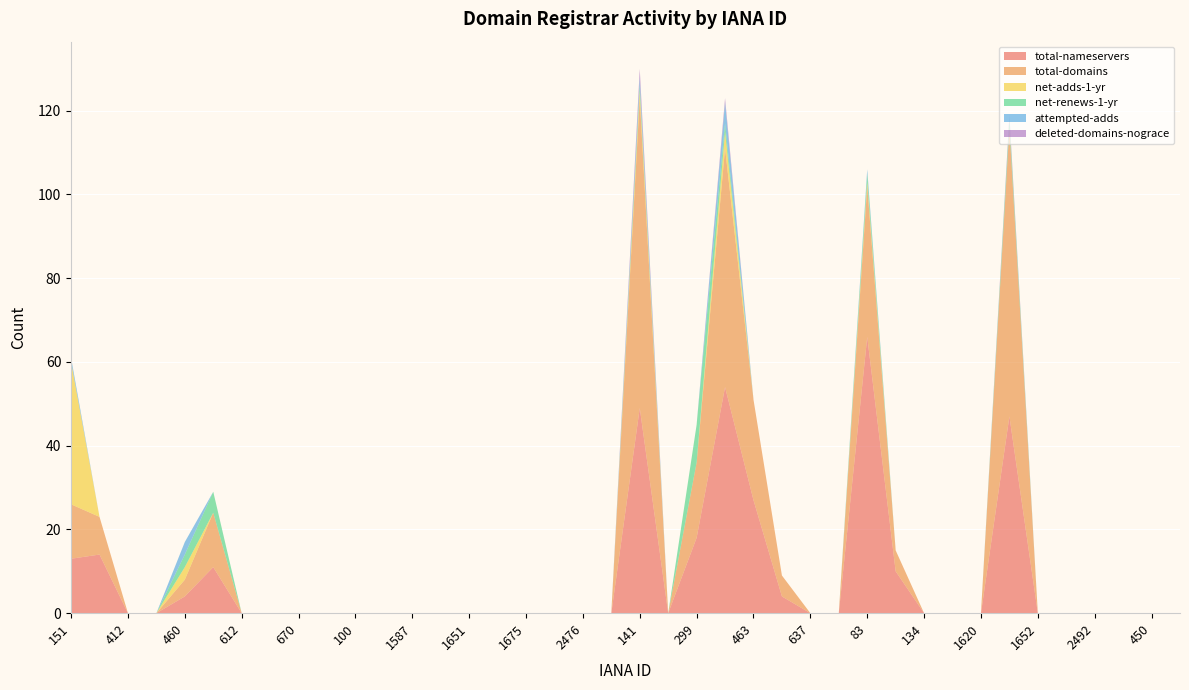

Reading right to left, extract all data points from this chart.

total-nameservers: 471=0	450=0	2496=0	2492=0	1716=0	1652=0	1659=47	1620=0	1599=0	134=0	106=10	83=66	675=0	637=0	617=4	463=27	433=54	299=18	168=0	141=49	2484=0	2476=0	1720=0	1675=0	1655=0	1651=0	1619=0	1587=0	120=0	100=0	82=0	670=0	628=0	612=0	470=11	460=4	447=0	412=0	292=14	151=13
total-domains: 471=0	450=0	2496=0	2492=0	1716=0	1652=0	1659=69	1620=0	1599=0	134=0	106=5	83=36	675=0	637=0	617=5	463=24	433=57	299=18	168=0	141=74	2484=0	2476=0	1720=0	1675=0	1655=0	1651=0	1619=0	1587=0	120=0	100=0	82=0	670=0	628=0	612=0	470=13	460=4	447=0	412=0	292=9	151=13
net-adds-1-yr: 471=0	450=0	2496=0	2492=0	1716=0	1652=0	1659=0	1620=0	1599=0	134=0	106=0	83=1	675=0	637=0	617=0	463=0	433=4	299=0	168=0	141=2	2484=0	2476=0	1720=0	1675=0	1655=0	1651=0	1619=0	1587=0	120=0	100=0	82=0	670=0	628=0	612=0	470=0	460=3	447=0	412=0	292=0	151=34
net-renews-1-yr: 471=0	450=0	2496=0	2492=0	1716=0	1652=0	1659=2	1620=0	1599=0	134=0	106=0	83=2	675=0	637=0	617=0	463=0	433=2	299=9	168=0	141=1	2484=0	2476=0	1720=0	1675=0	1655=0	1651=0	1619=0	1587=0	120=0	100=0	82=0	670=0	628=0	612=0	470=5	460=3	447=0	412=0	292=0	151=0
attempted-adds: 471=0	450=0	2496=0	2492=0	1716=0	1652=0	1659=0	1620=0	1599=0	134=0	106=0	83=1	675=0	637=0	617=0	463=0	433=5	299=0	168=0	141=2	2484=0	2476=0	1720=0	1675=0	1655=0	1651=0	1619=0	1587=0	120=0	100=0	82=0	670=0	628=0	612=0	470=0	460=3	447=0	412=0	292=0	151=1
deleted-domains-nograce: 471=0	450=0	2496=0	2492=0	1716=0	1652=0	1659=1	1620=0	1599=0	134=0	106=0	83=0	675=0	637=0	617=0	463=0	433=1	299=0	168=0	141=2	2484=0	2476=0	1720=0	1675=0	1655=0	1651=0	1619=0	1587=0	120=0	100=0	82=0	670=0	628=0	612=0	470=0	460=0	447=0	412=0	292=0	151=0